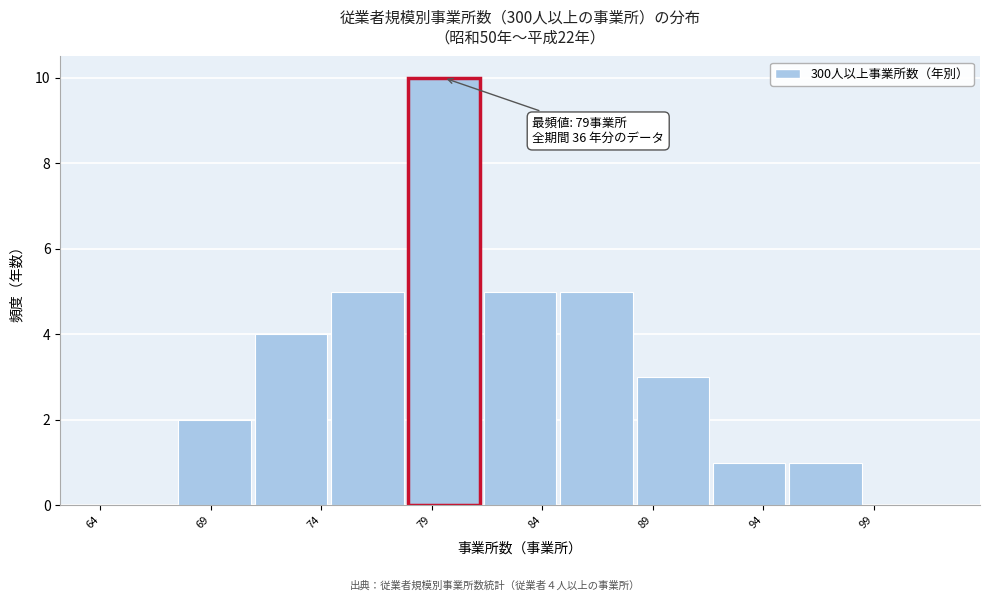

Which range on the x-axis has the tallest bar?

78.0 to 81.5